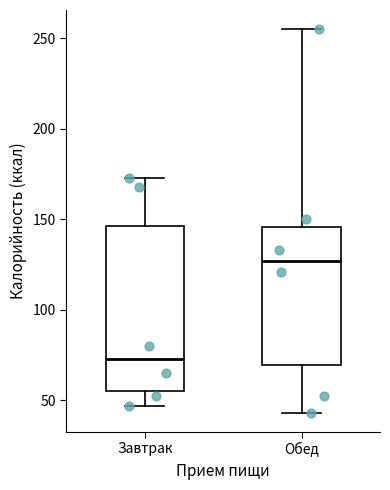

Which box's median line is the lowest?

Завтрак